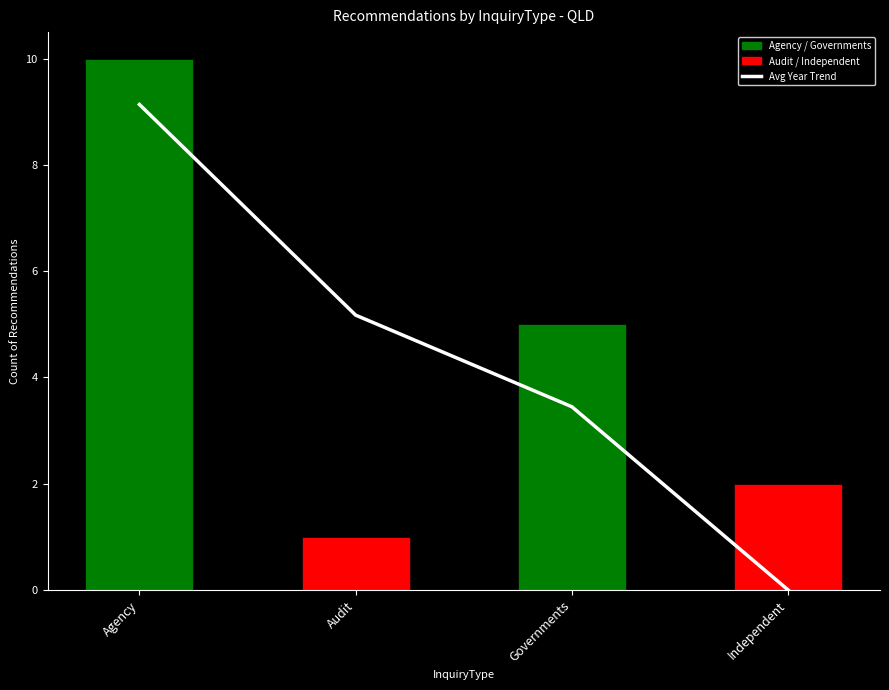

What is the sum of all values?

17.8